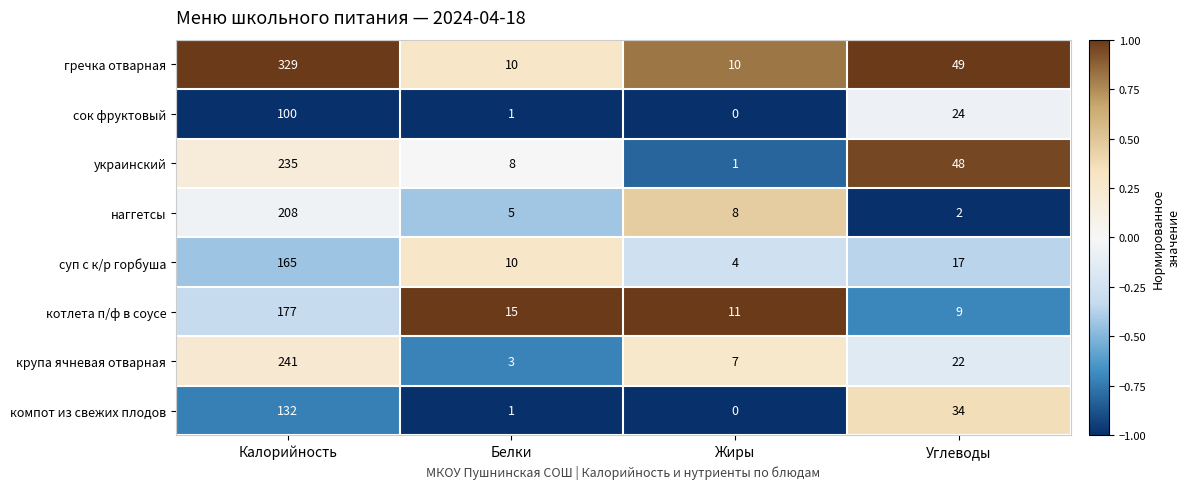

What is the highest value of the сок фруктовый series?

100